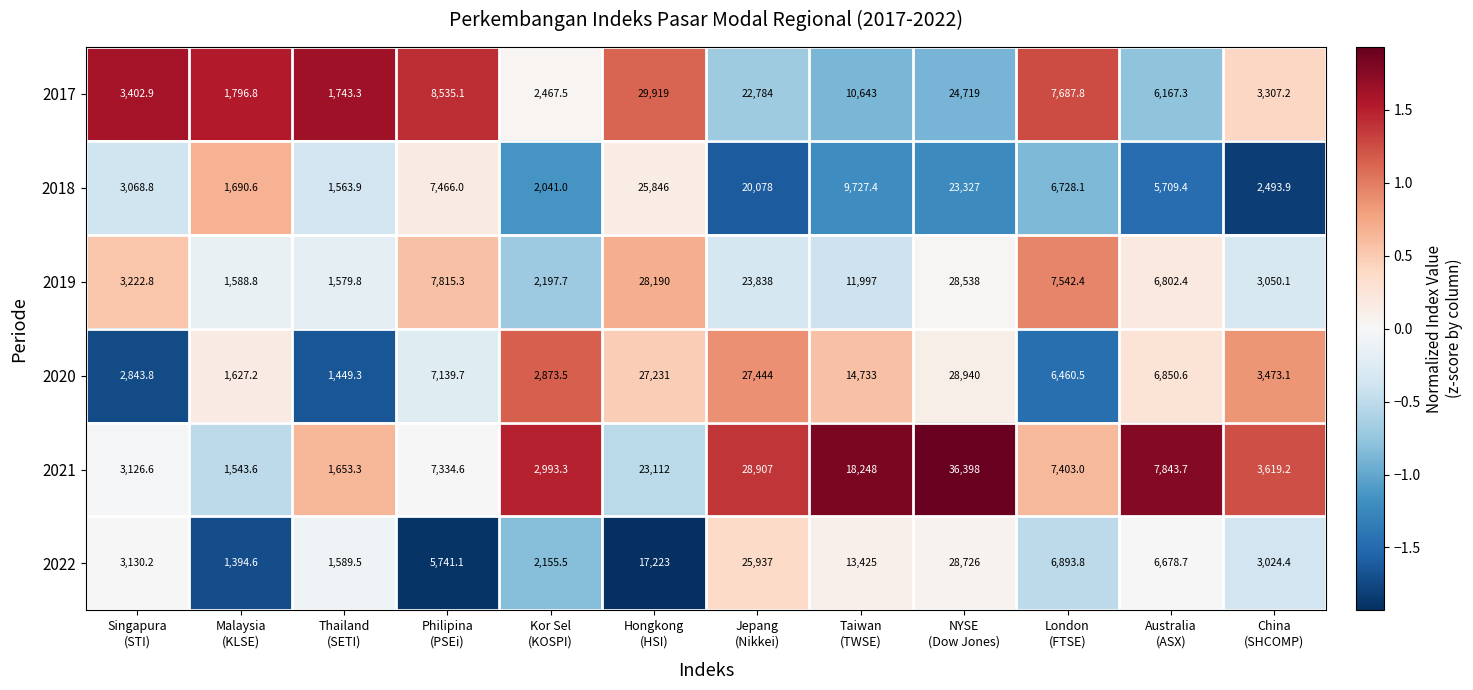

At which category is the sum across all series the highest?

NYSE
(Dow Jones)